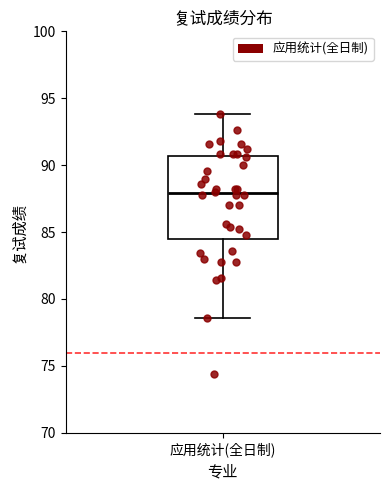

Read this box plot against the y-axis: the position of the median line, the range covered by the box, and the ends of both whiskers. The values are not printed on the chart, so give them approximately, as read against the axis.

median 88.0, box 84.5 to 90.5, whiskers 78.5 to 94.0